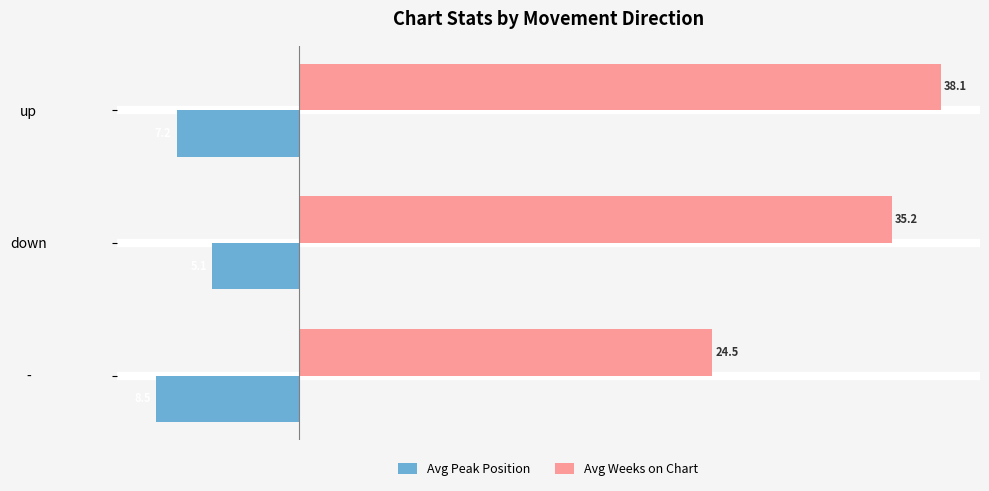

What is the average value of the Avg Weeks on Chart series?

32.6